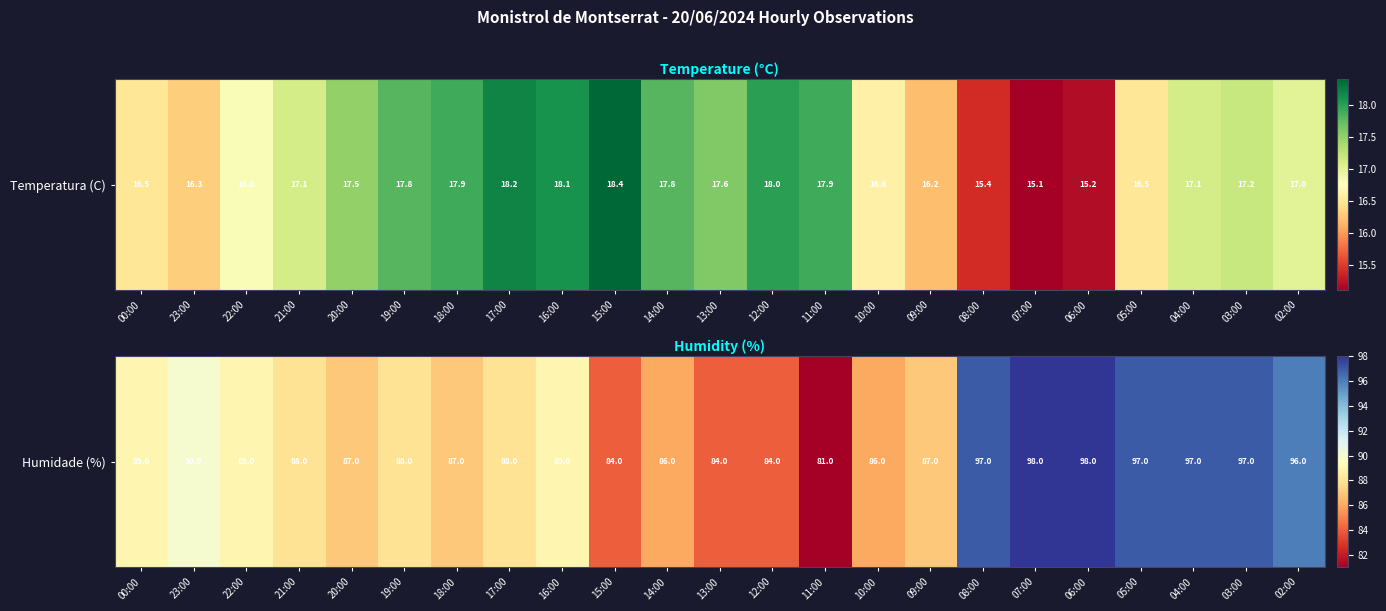

Is it true that the value at 22:00 is 29?

False